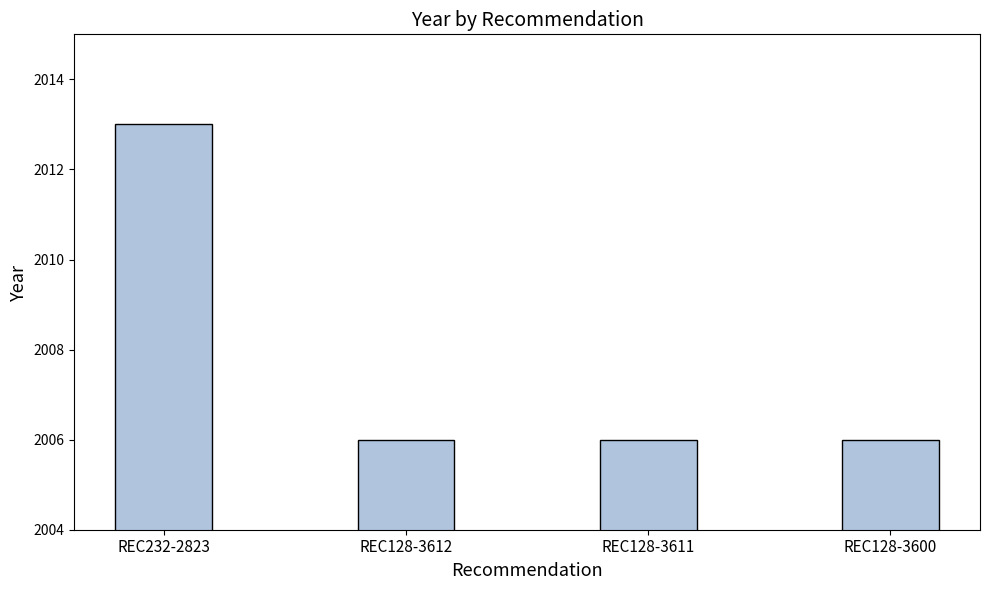

Are the bars grouped side by side (vs. stacked)?

No